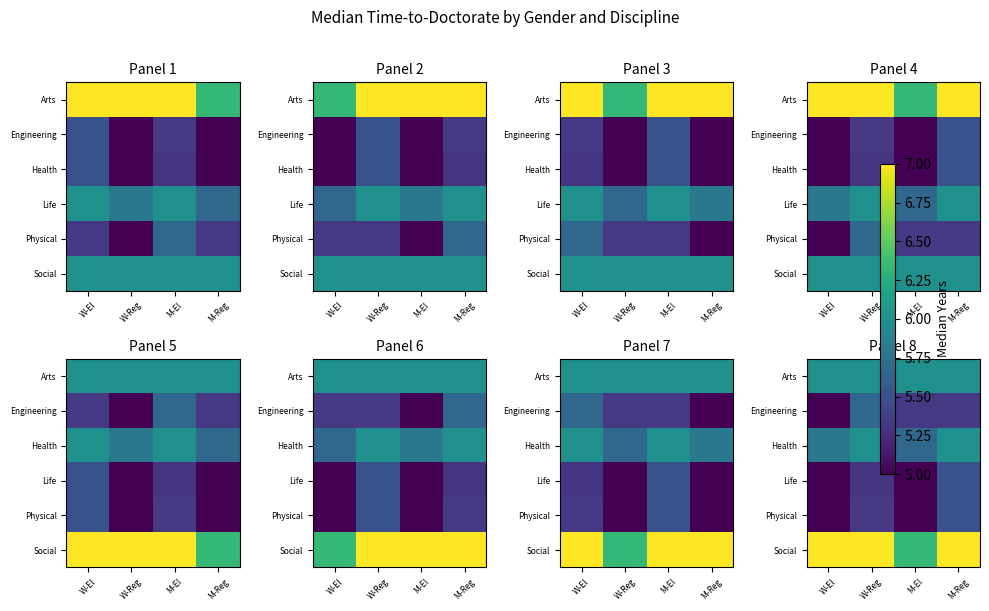

What is the sum of the Engineering values at W-El and M-Reg?

10.3